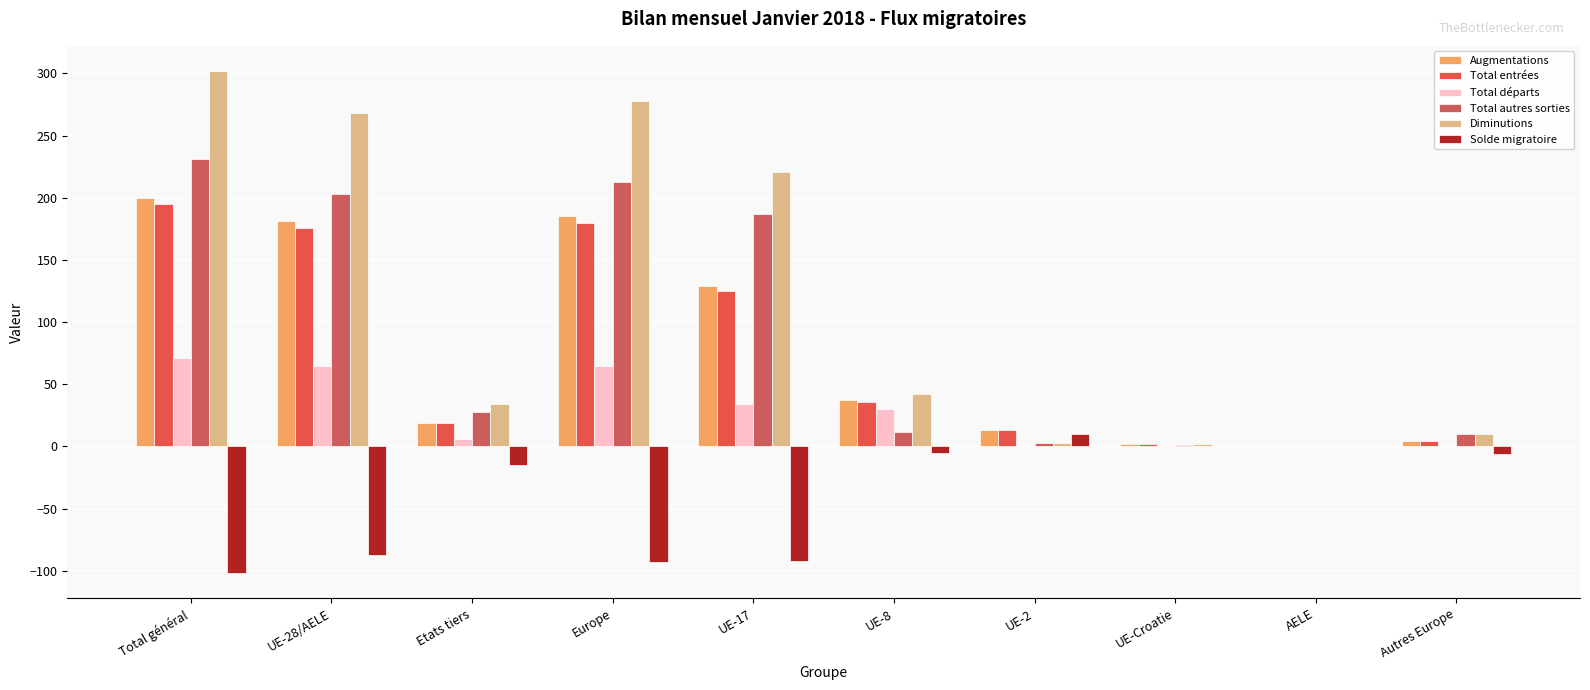

Where is Augmentations nearest to the value 100?

UE-17